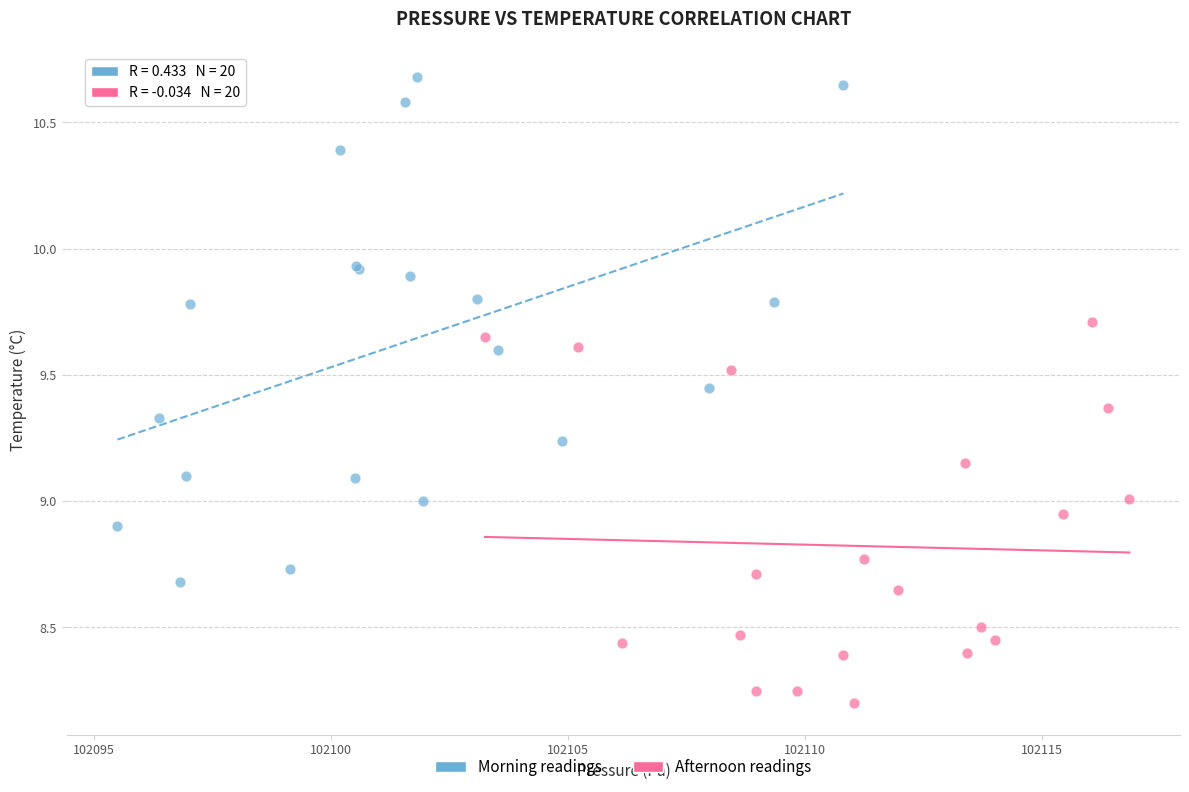

What are all the series names shown in the legend?

Morning readings, Afternoon readings